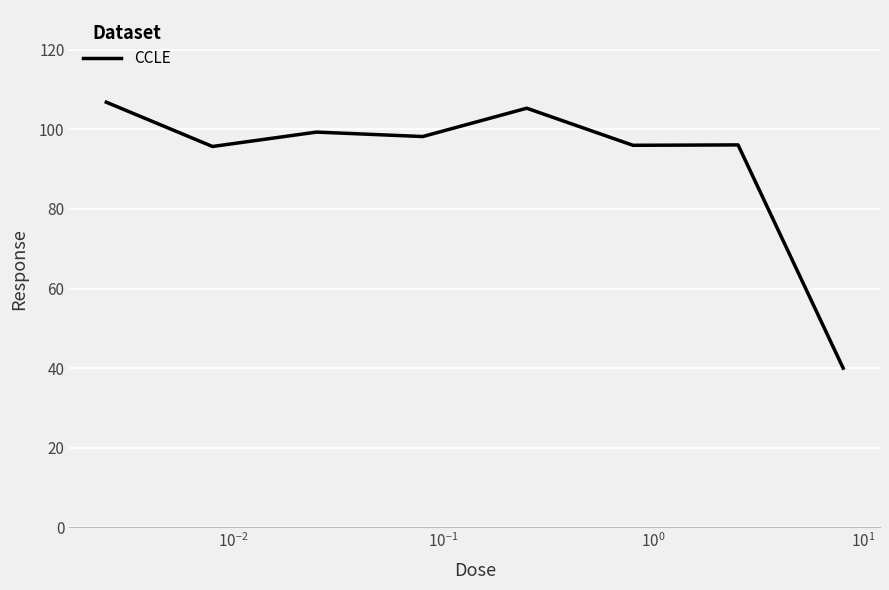

How many lines are shown in the chart?

1